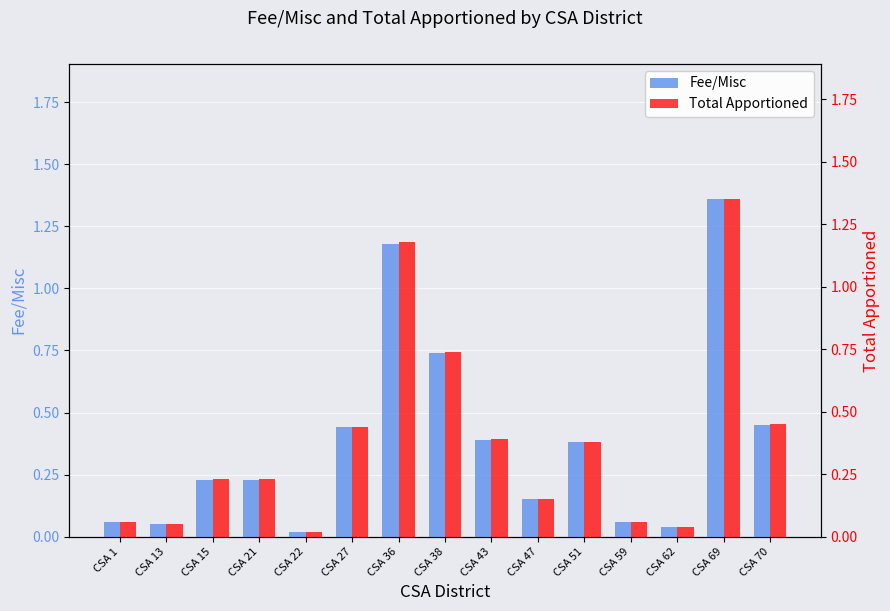

Reading right to left, list all the values displayed in this chart.

Fee/Misc: 0.5	1.4	0.0	0.1	0.4	0.1	0.4	0.7	1.2	0.4	0.0	0.2	0.2	0.1	0.1
Total Apportioned: 0.5	1.4	0.0	0.1	0.4	0.1	0.4	0.7	1.2	0.4	0.0	0.2	0.2	0.1	0.1